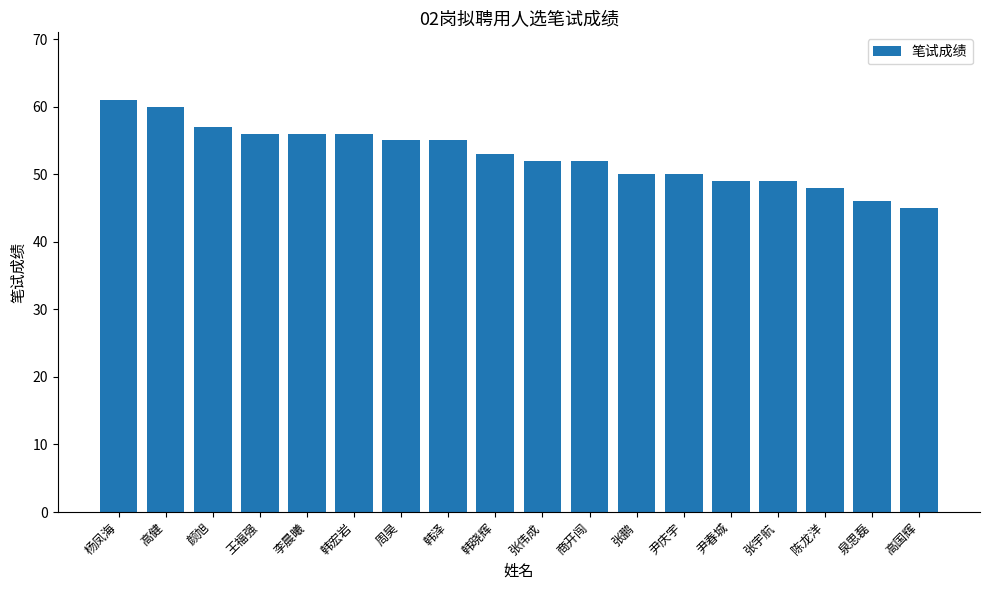

Approximately how many times larger is the value at 李晨曦 compared to 张宇航?

1.1